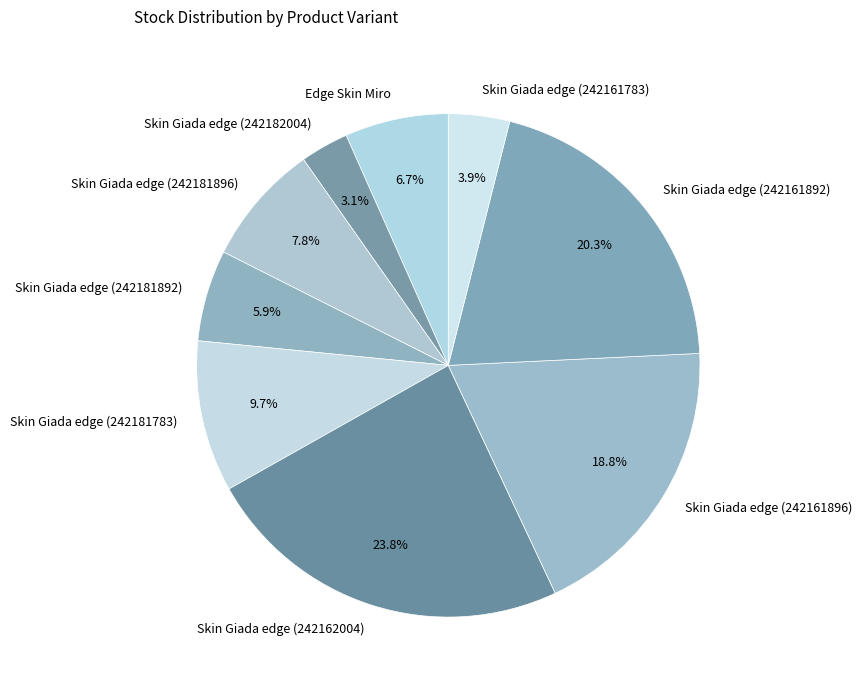

Is there any slice that represents more than half of the pie?

No